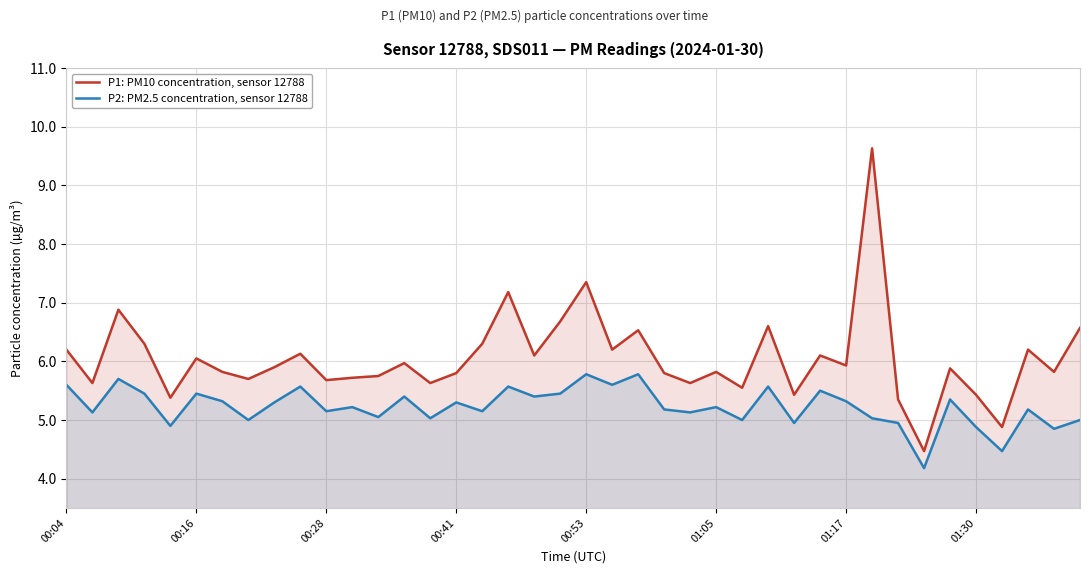

How many categories are shown in the chart?

40